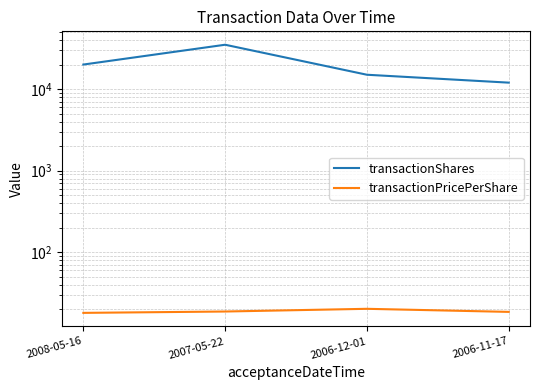

True or false: transactionPricePerShare and transactionShares intersect in this chart.

False